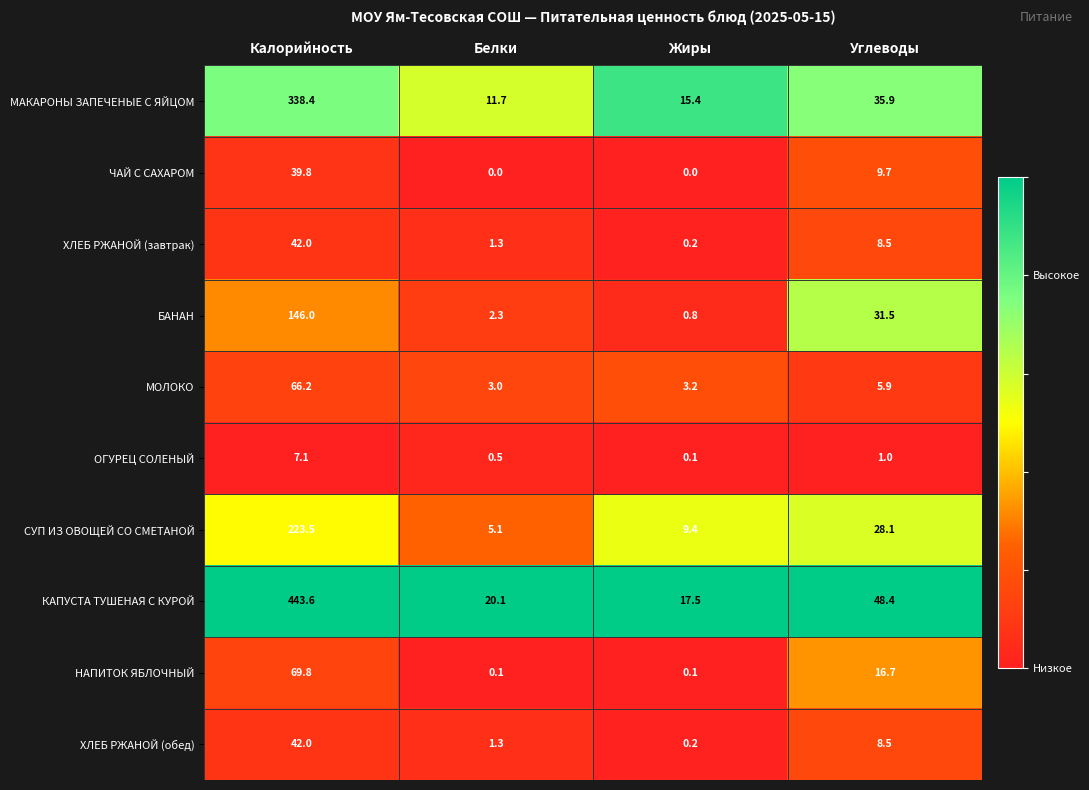

List the labels in order of МАКАРОНЫ ЗАПЕЧЕНЫЕ С ЯЙЦОМ value, smallest first.

Белки, Жиры, Углеводы, Калорийность